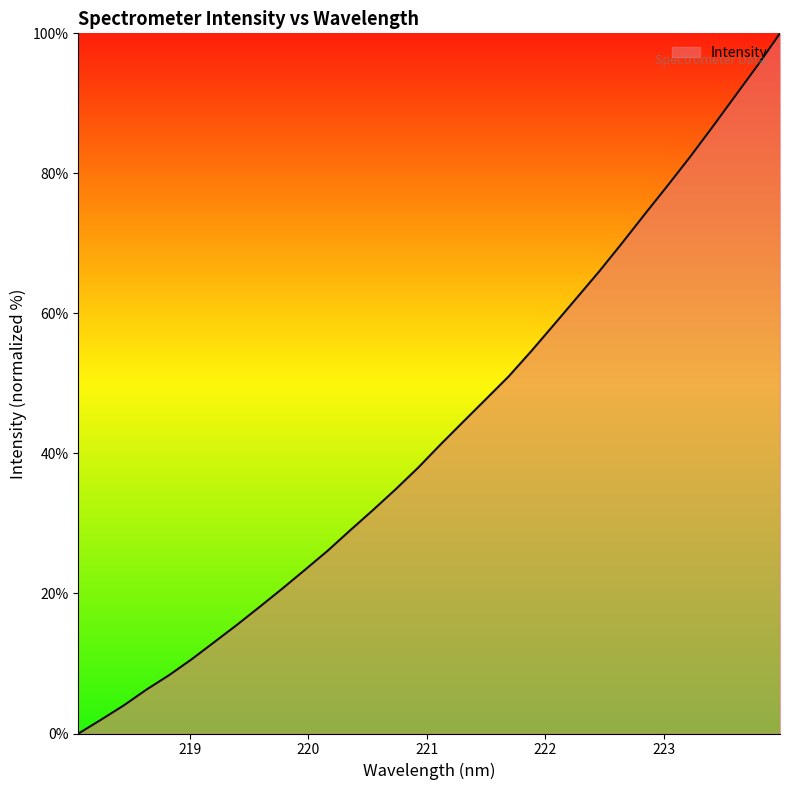

What is the difference between the maximum and second lowest values?

98.0